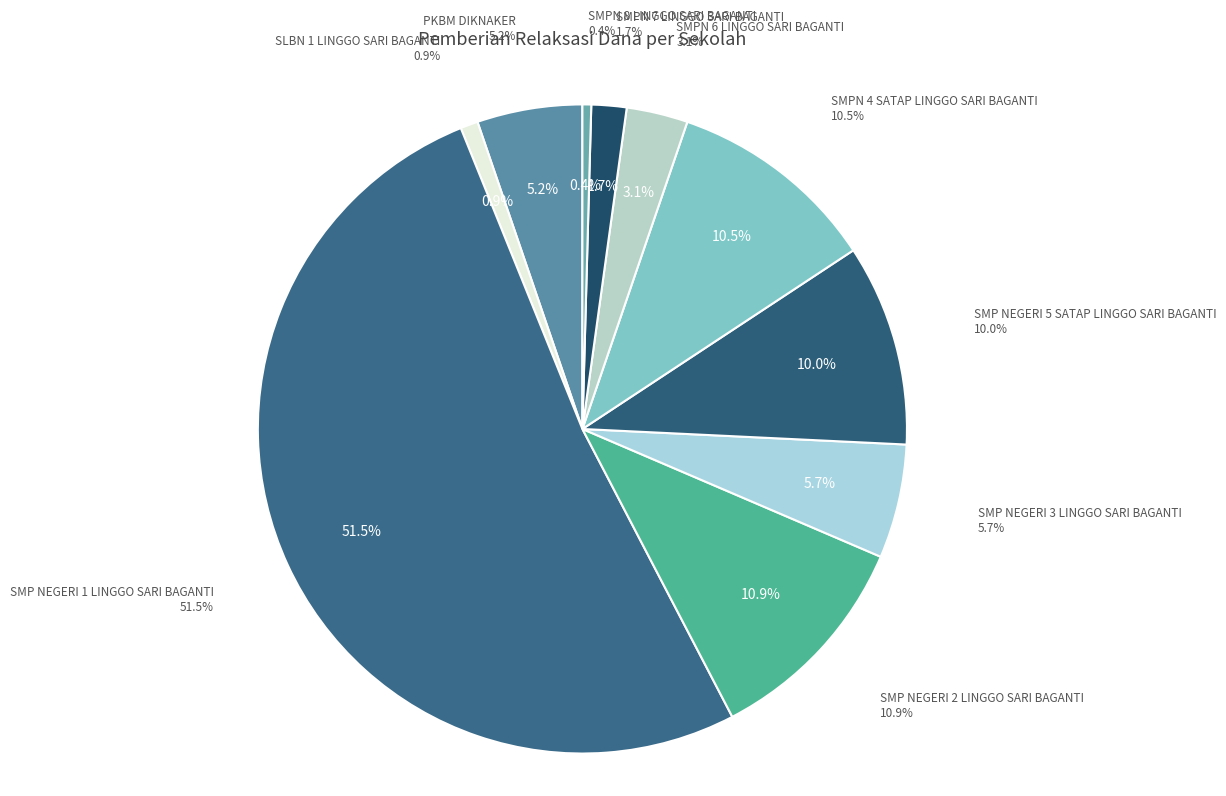

To the nearest percent, what portion does SMPN 4 SATAP LINGGO SARI BAGANTI represent?

10%